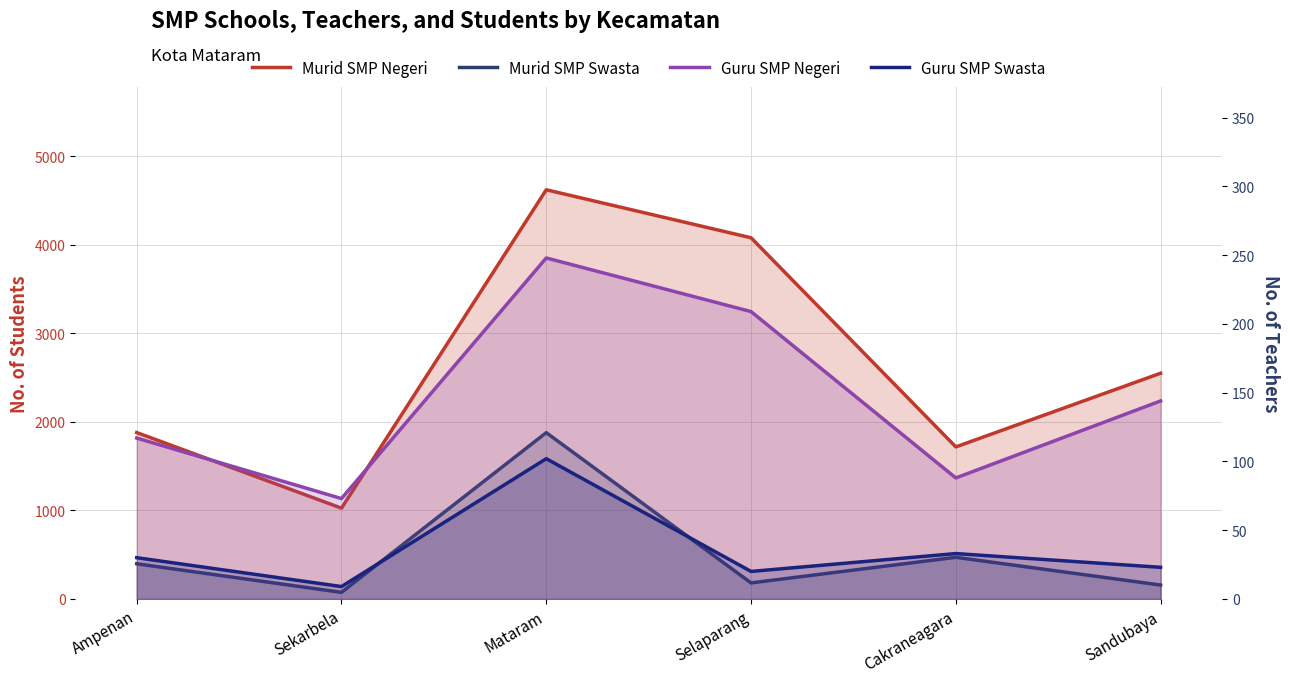

What is the spread (max minus min) of values at Selaparang?

4059